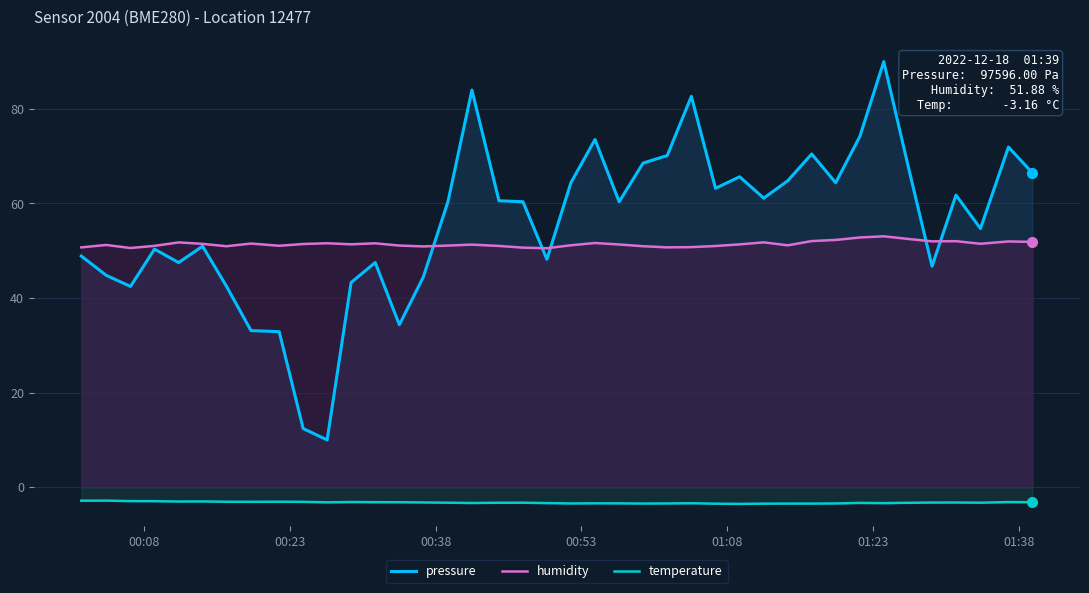

In temperature, how many points are higher than both neighbors (excluding endpoints)?

10